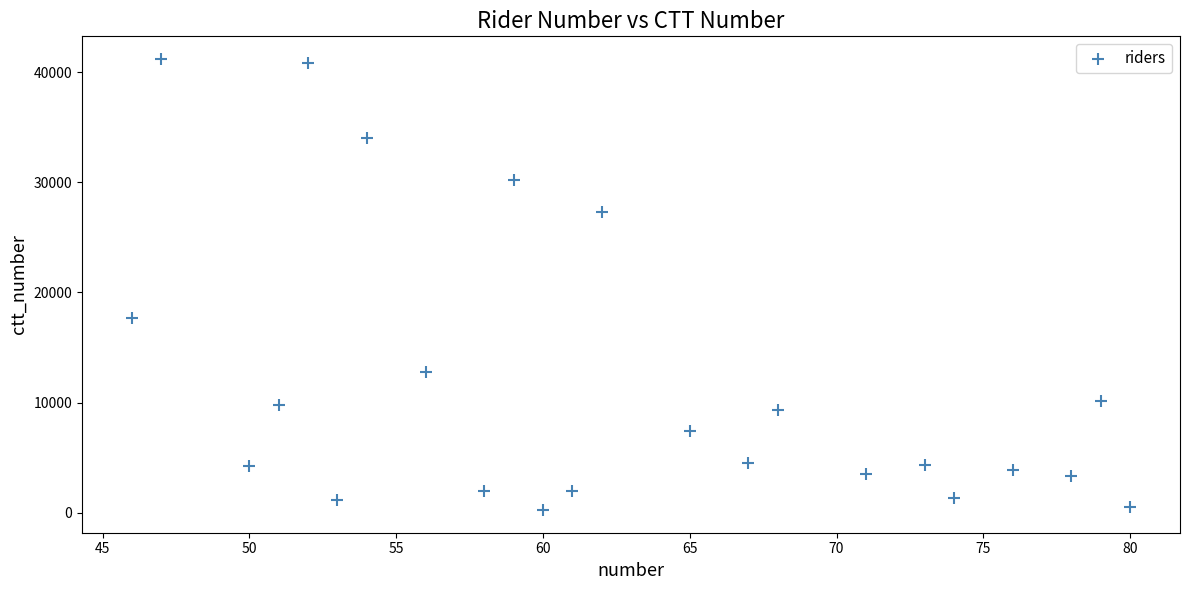

What Y value in the scatter plot is closest to 20720?

17696